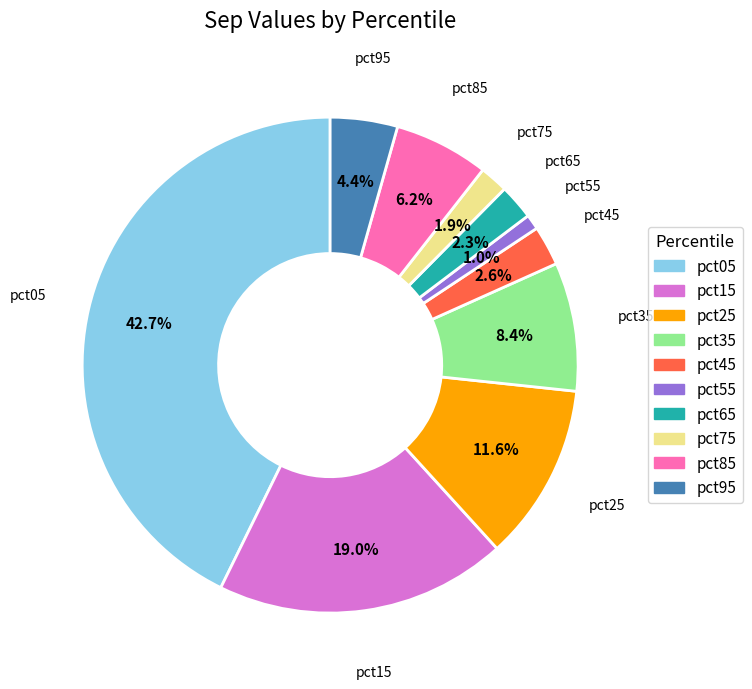

Between pct35 and pct85, which is larger?

pct35